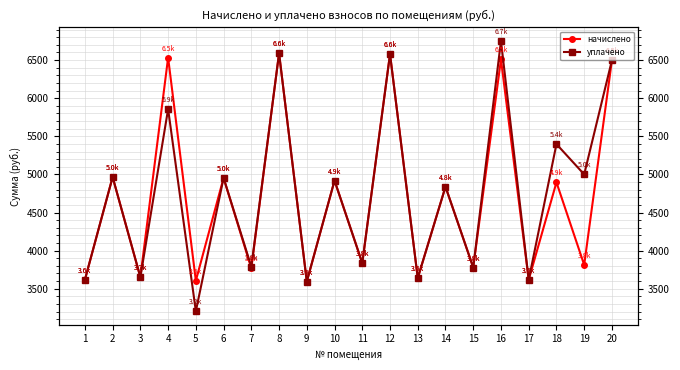

Is this an area chart (filled region under the line)?

No